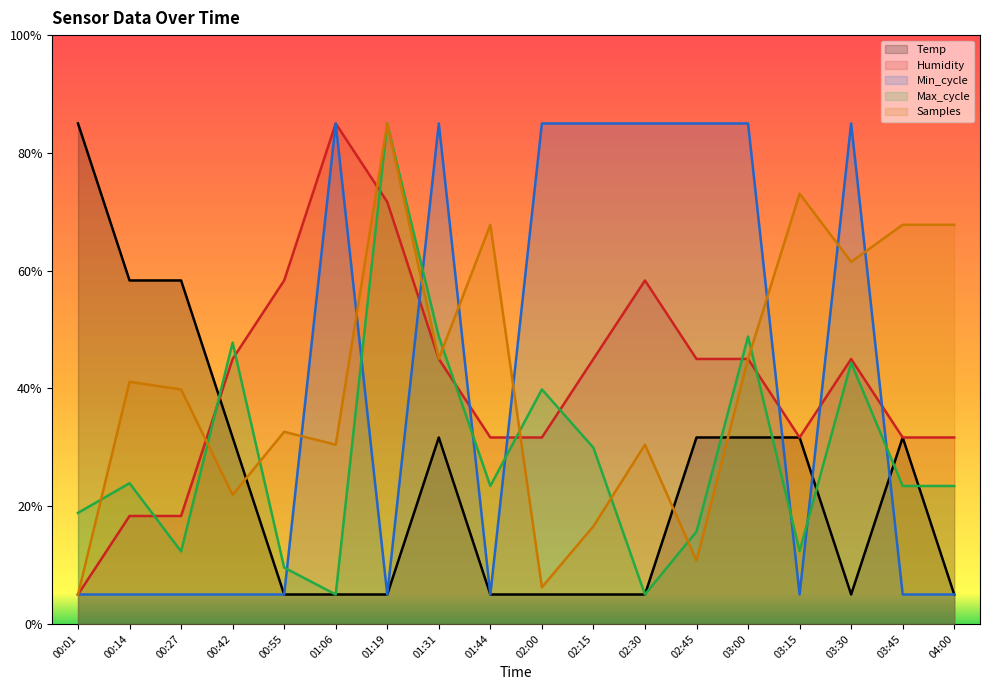

The value of Samples at 00:55 is 32.6. True or false?

True